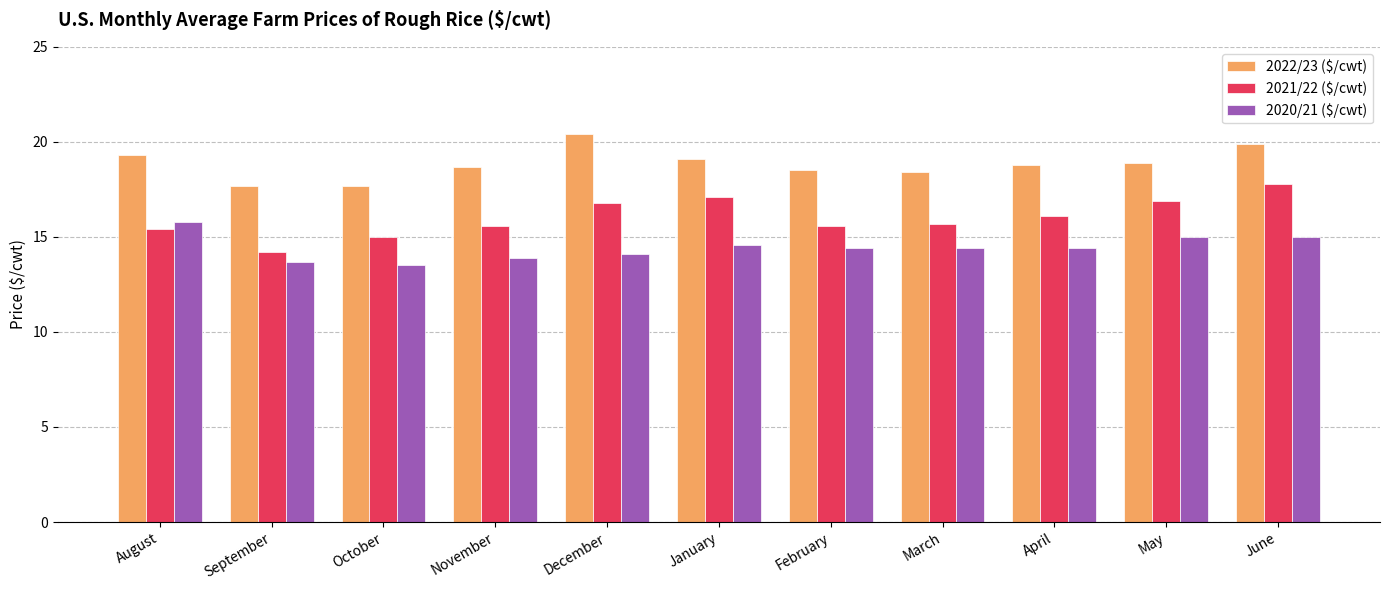

What is the label of the 1st bar from the left?

August